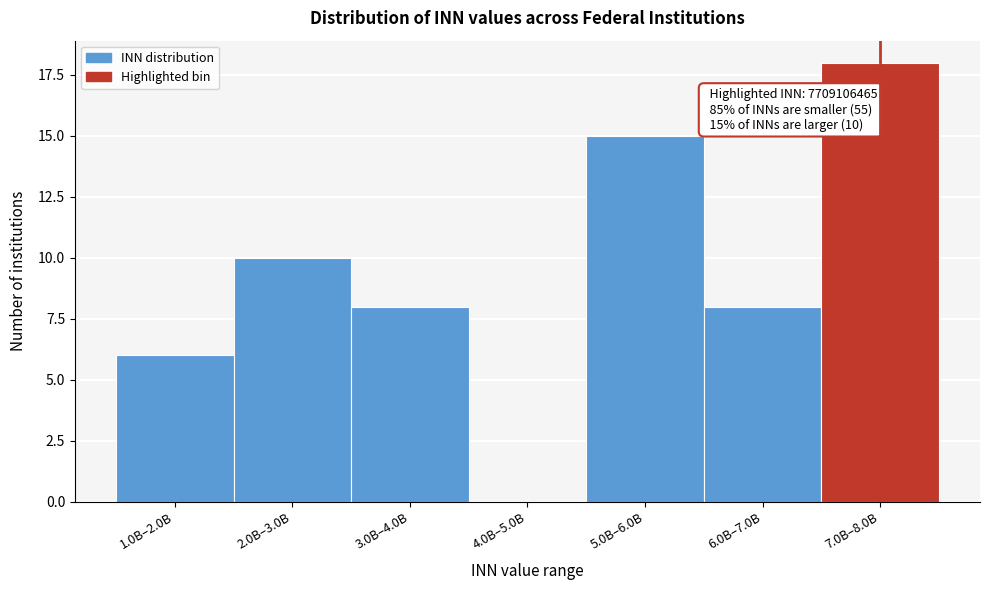

Reading right to left, extract all data points from this chart.

7.0B–8.0B=18	6.0B–7.0B=8	5.0B–6.0B=15	4.0B–5.0B=0	3.0B–4.0B=8	2.0B–3.0B=10	1.0B–2.0B=6